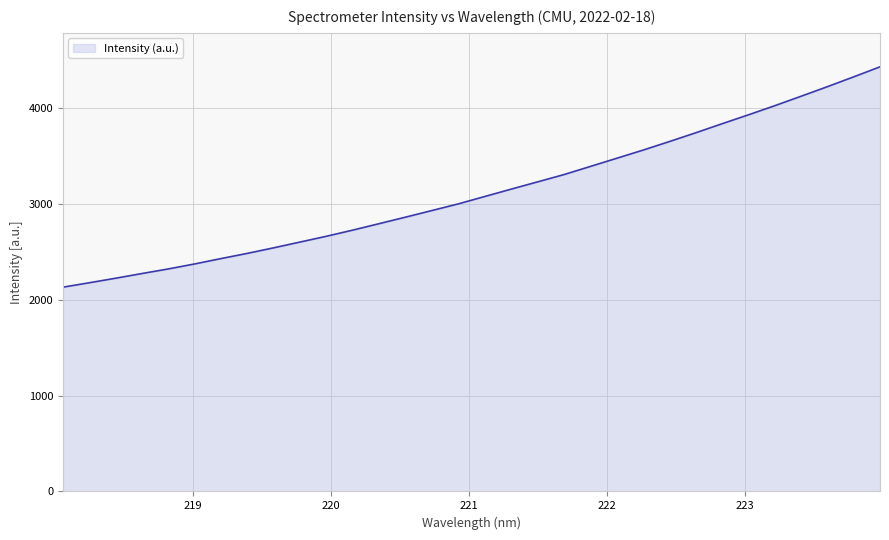

What is the minimum value shown in the chart?

2129.7